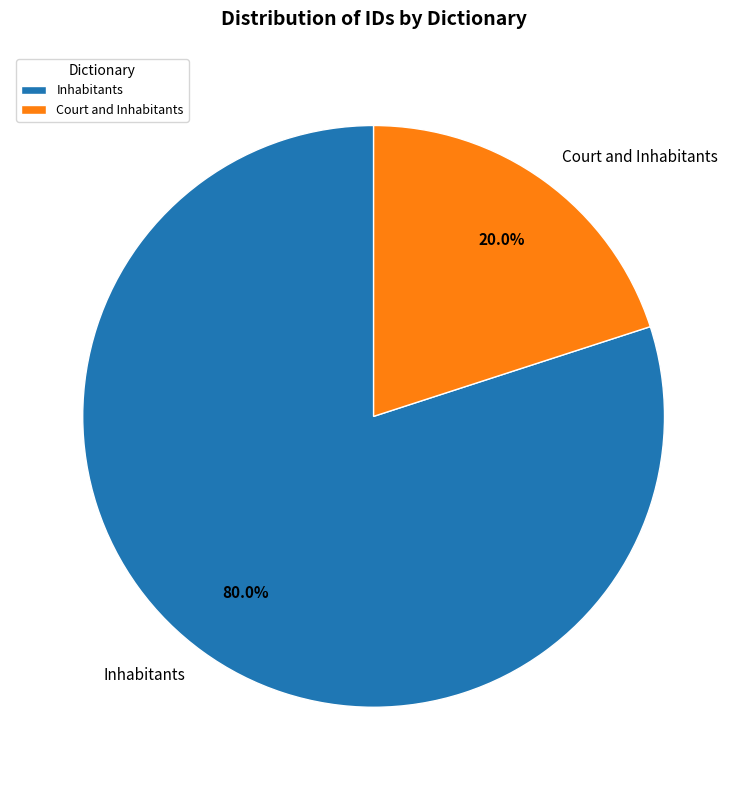

Which slice is the largest?

Inhabitants